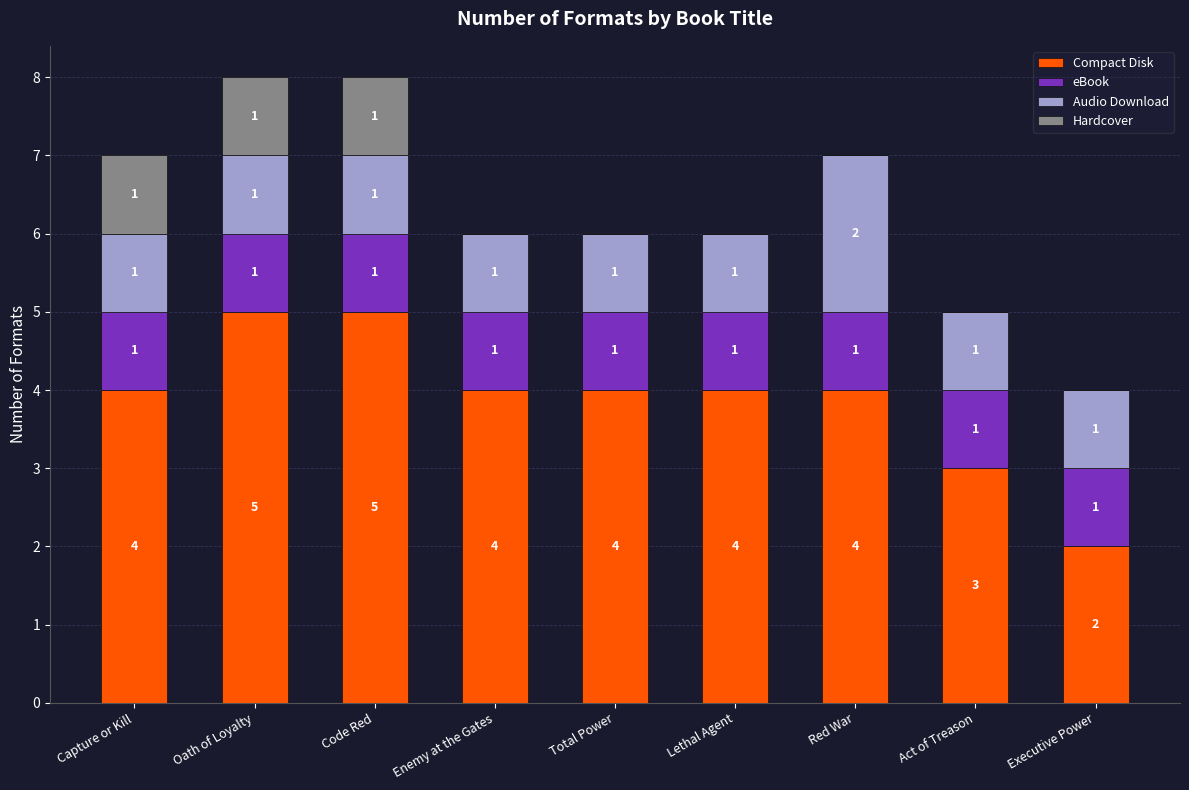

What is the highest value of the Compact Disk series?

5